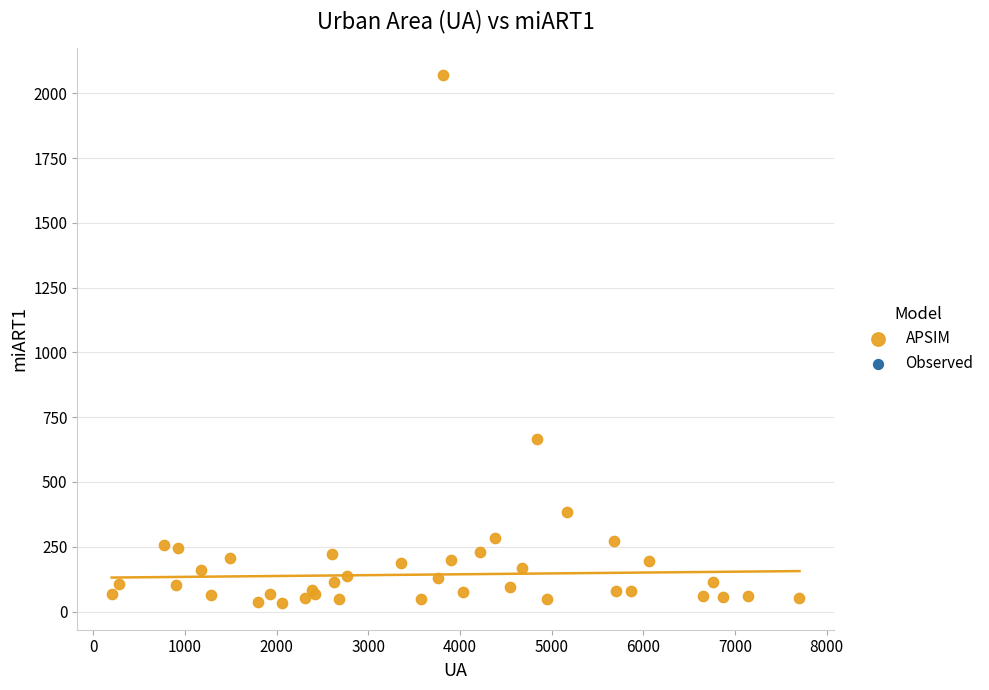

What Y value in the scatter plot is closest to 1052?

664.0